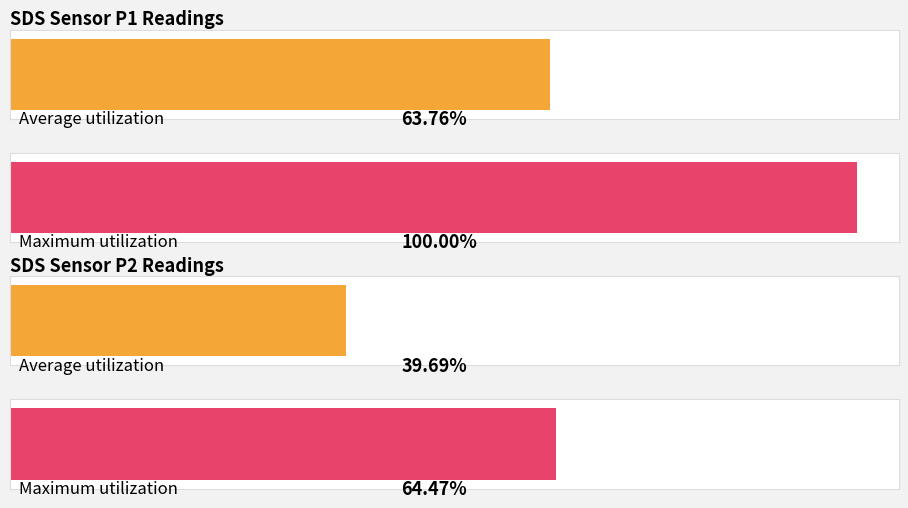

At 00:25, list the series in order from smallest to largest.

SDS_P2, SDS_P1